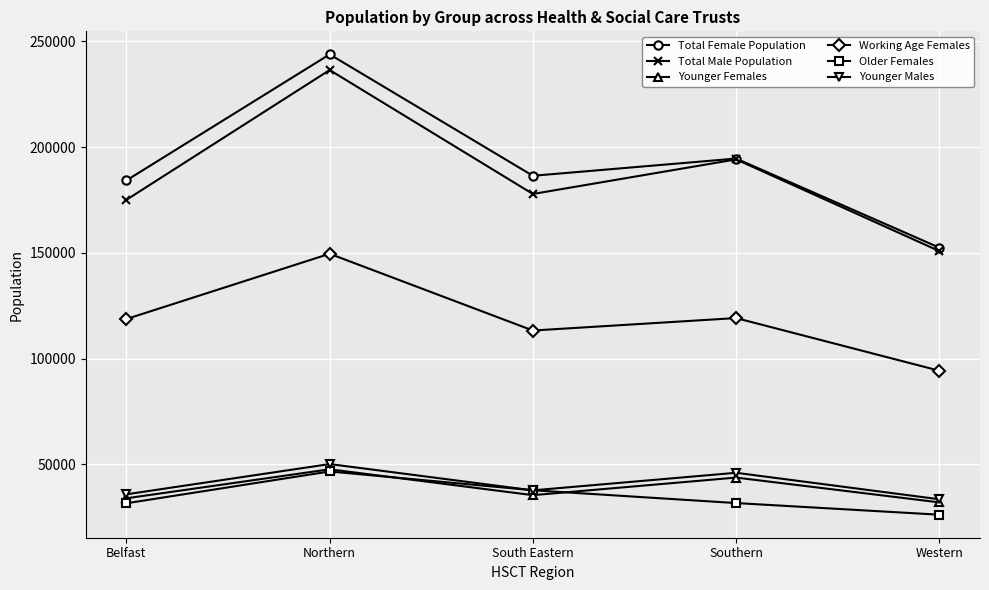

What is the difference between the maximum and second lowest values in the Working Age Females series?

36292